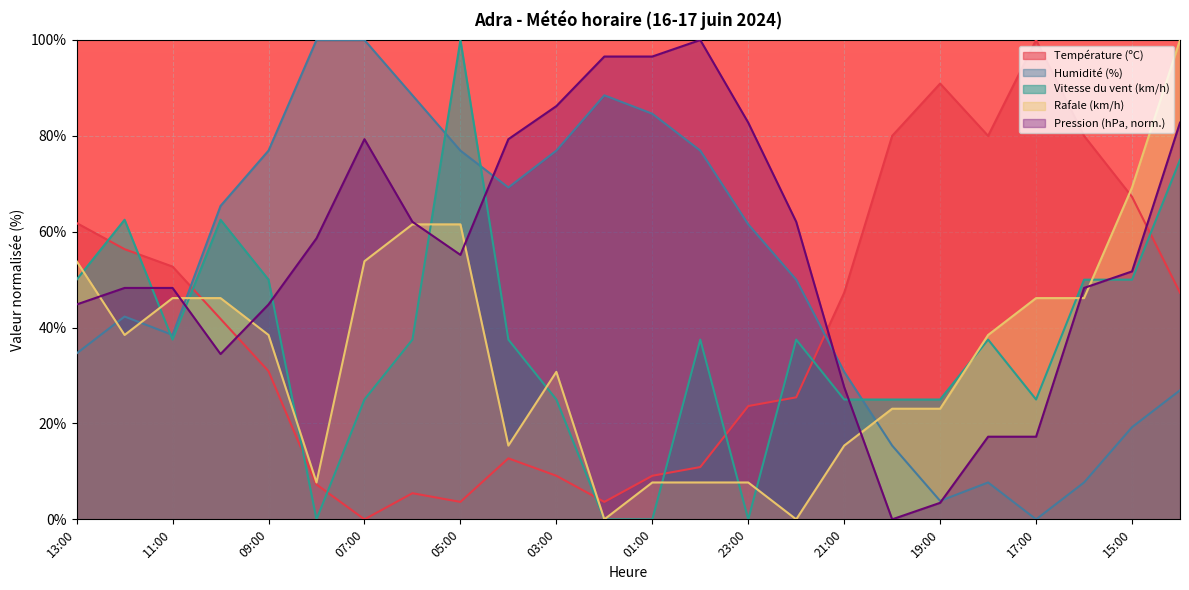

Between 07:00 and 22:00, which is larger?

22:00